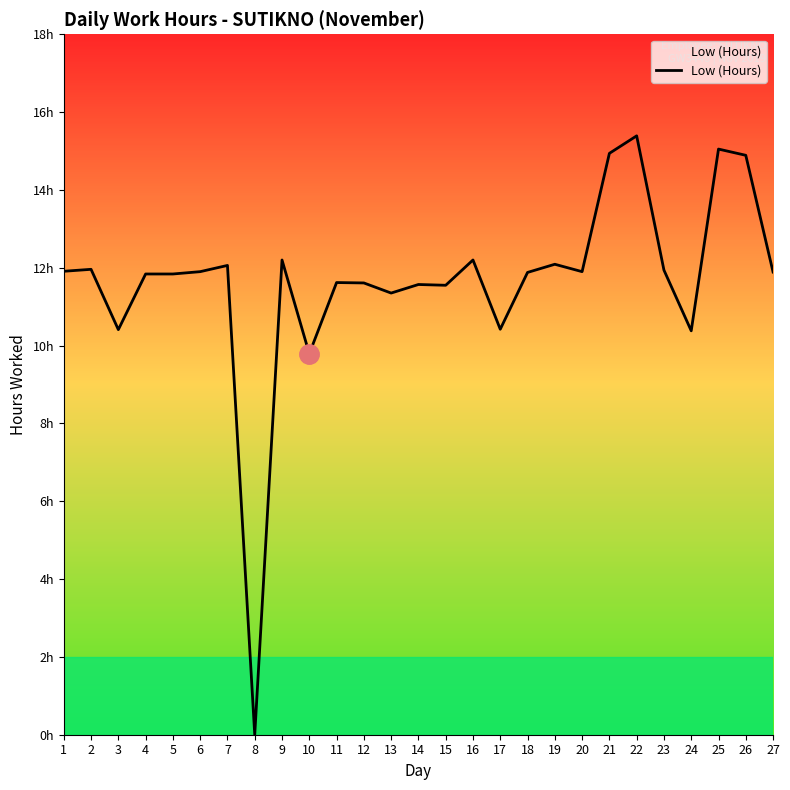

Is this an area chart (filled region under the line)?

Yes